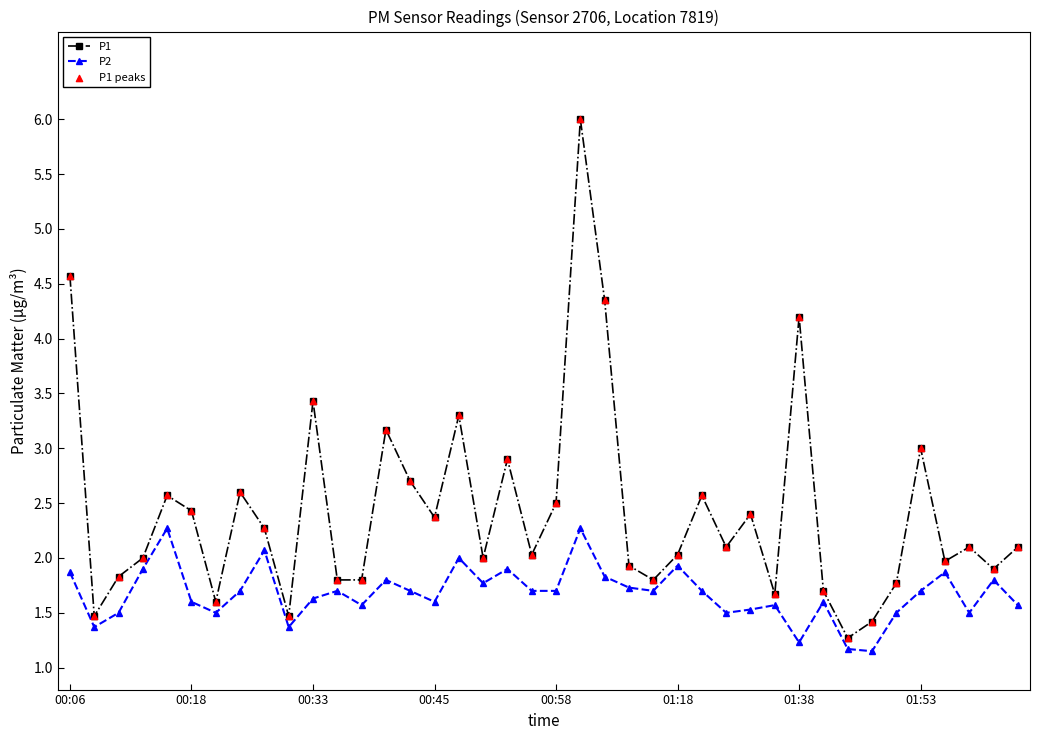

Which series has the widest spread of values?

P1